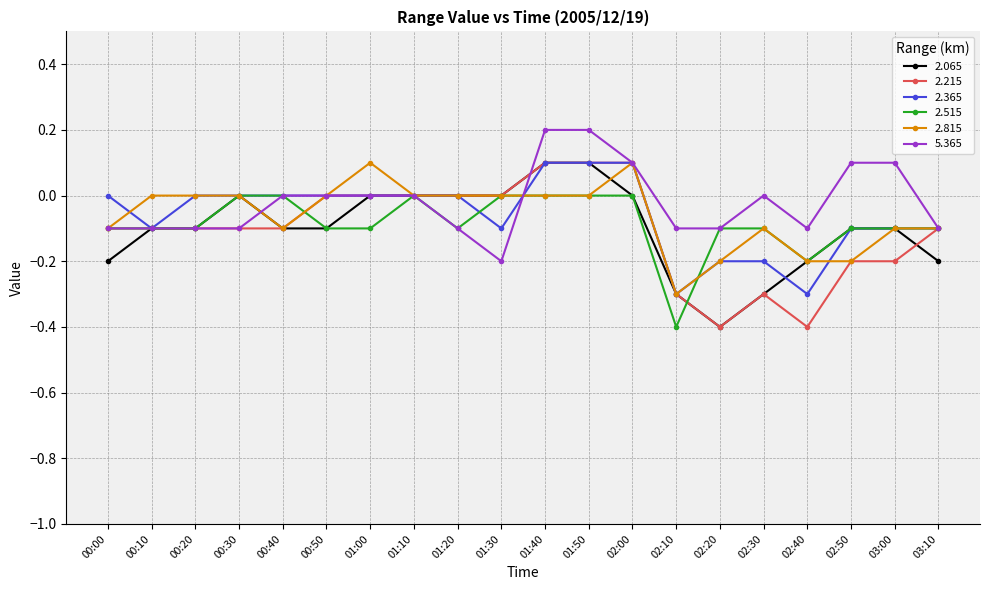

What is the lowest value of the 2.215 series?

-0.4